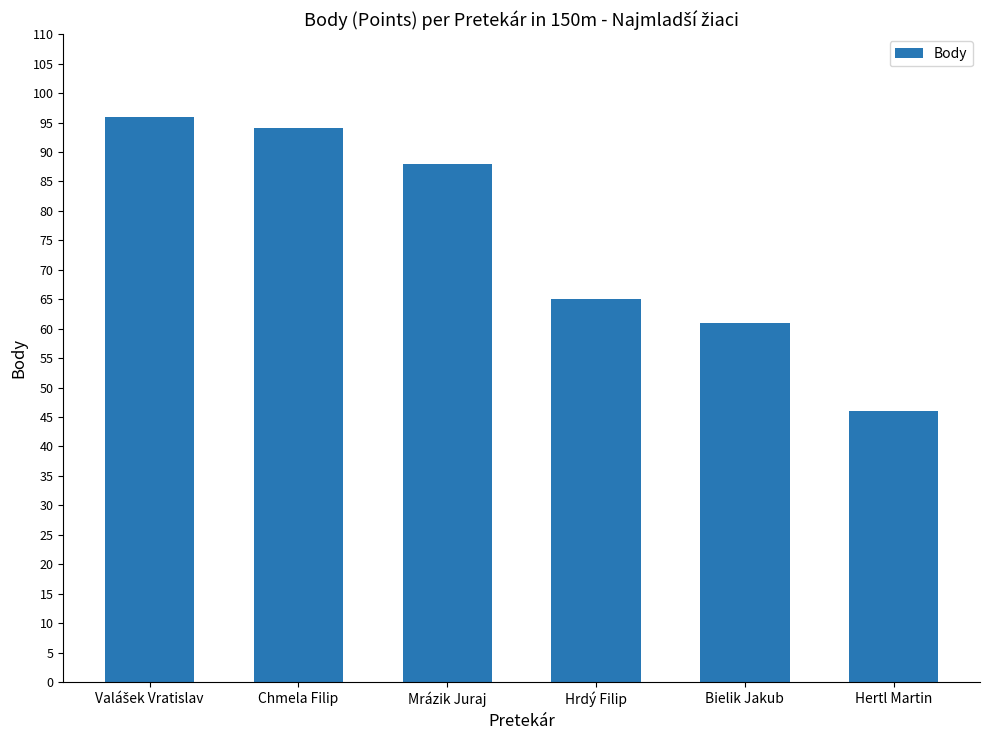

Reading right to left, list all the values displayed in this chart.

46	61	65	88	94	96